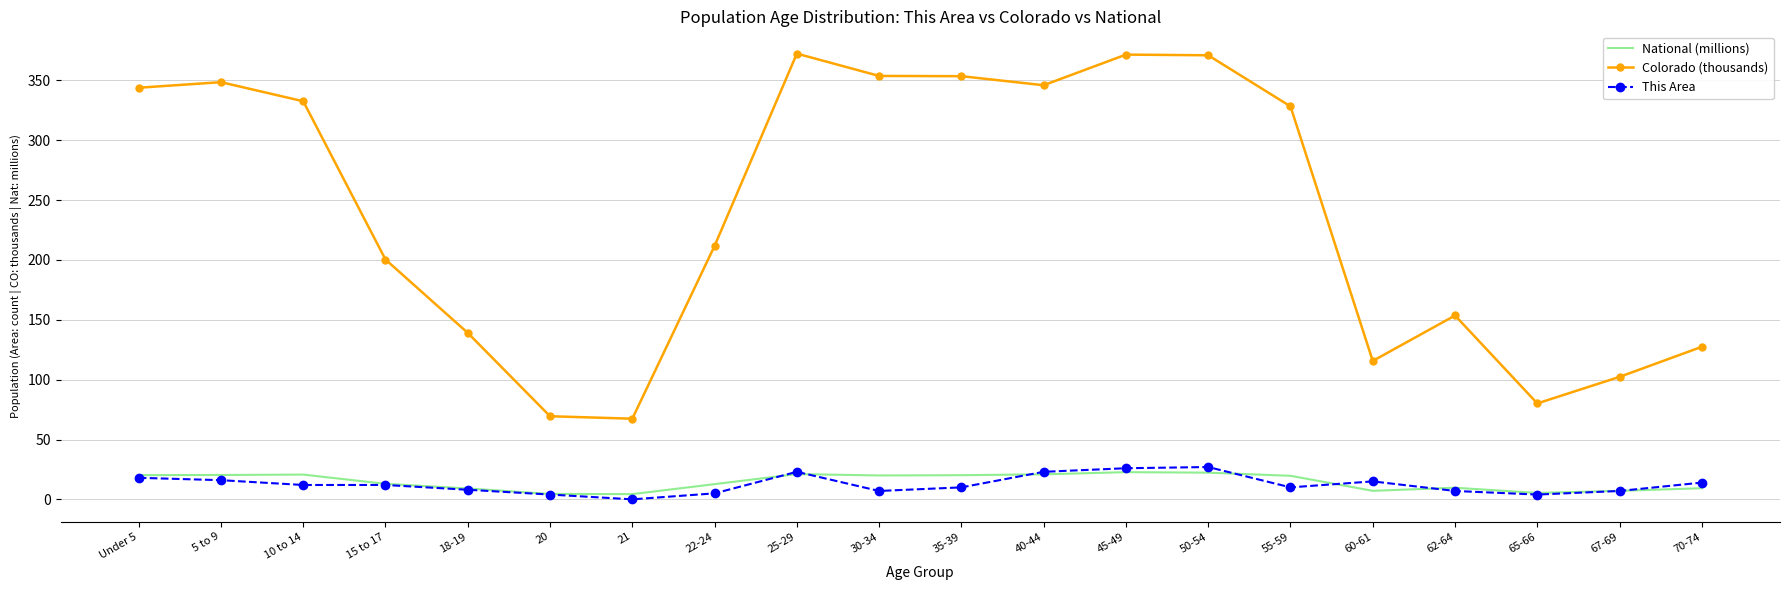

Which series changed the most between 20 and 25-29?

Colorado (thousands)